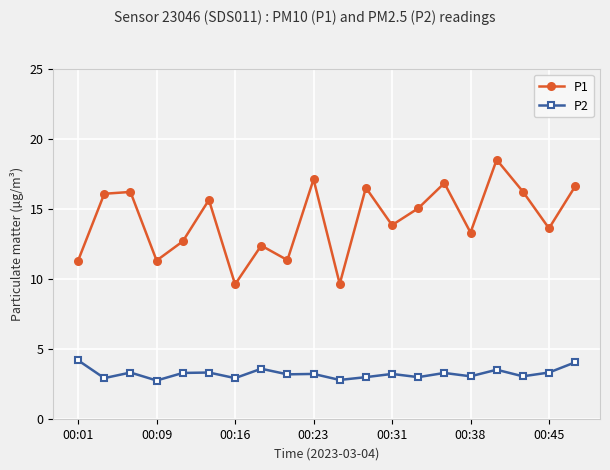

Which series has the largest total across all categories?

P1